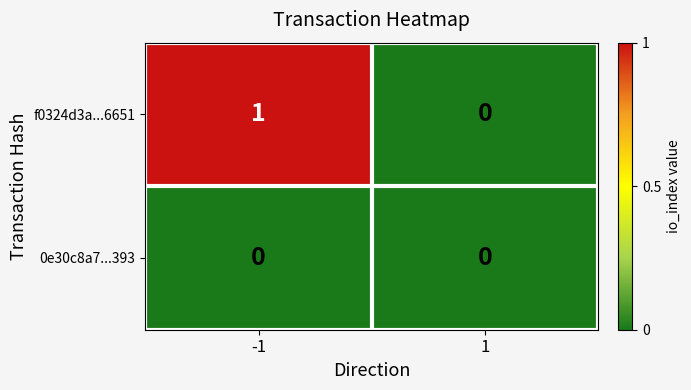

Which series has the largest total across all categories?

f0324d3a...6651